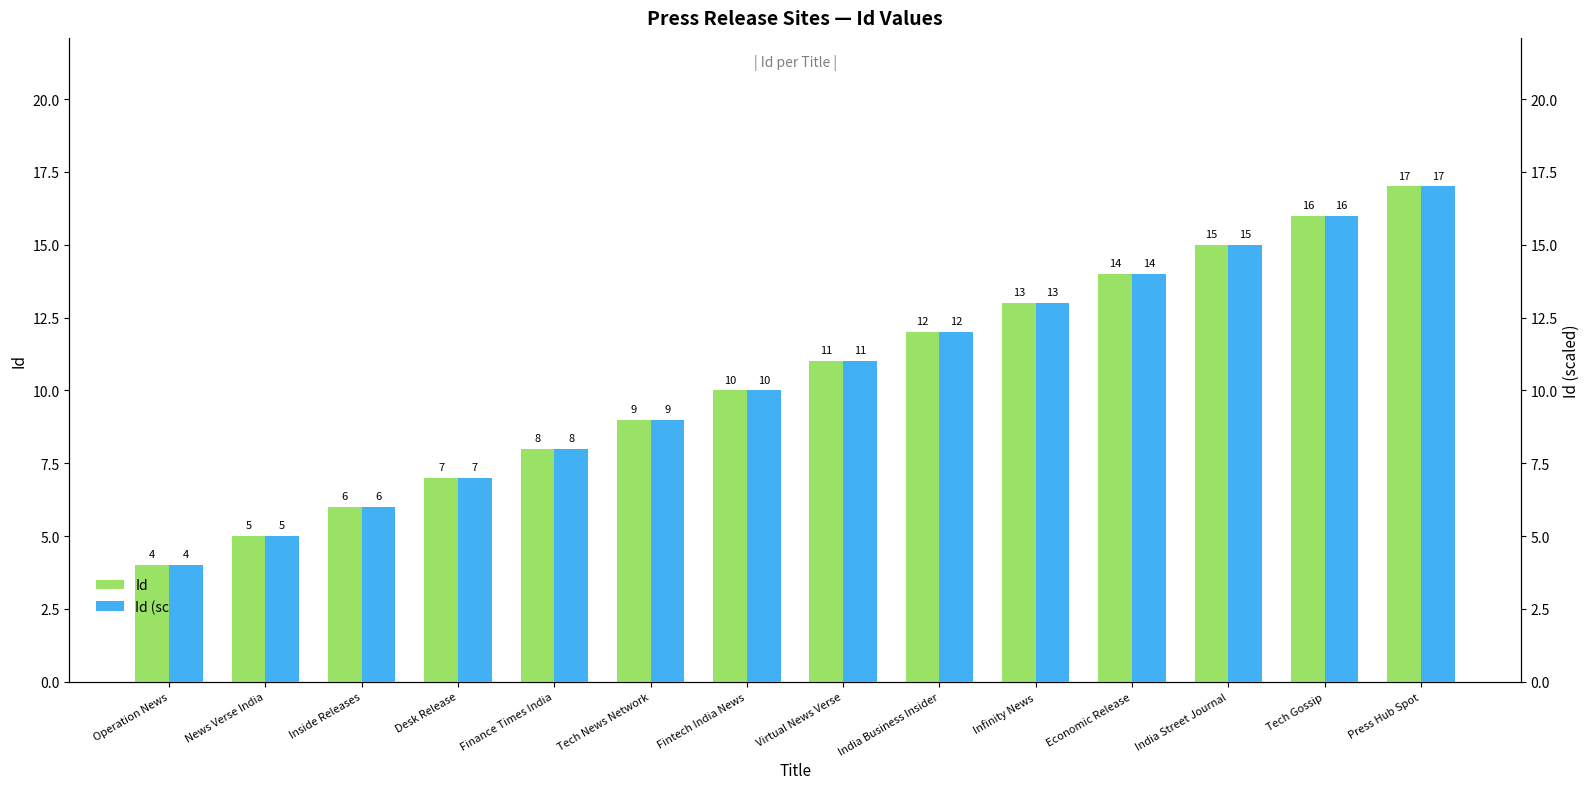

Which has a higher value, Infinity News or Economic Release?

Economic Release